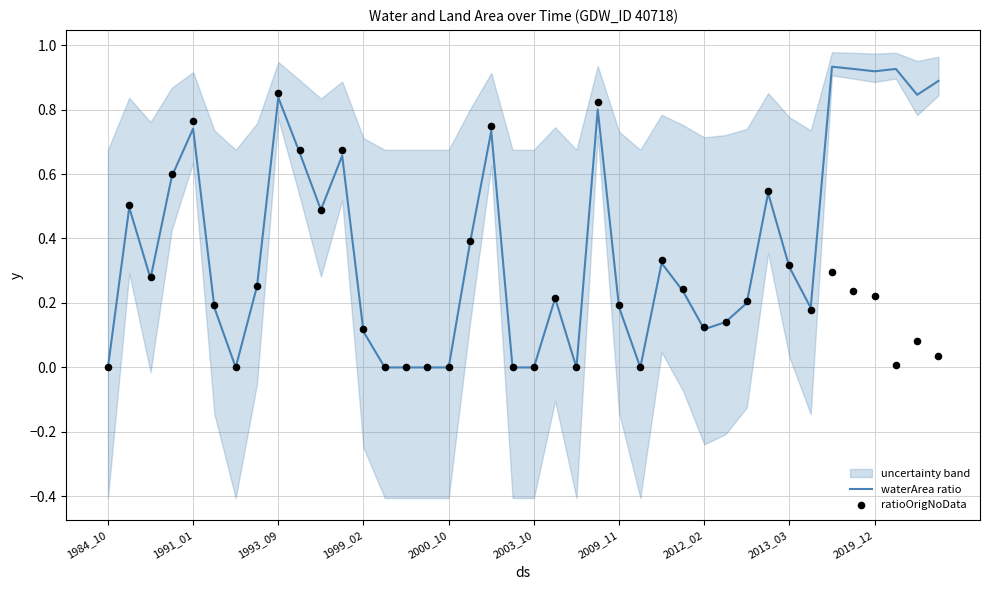

What is the total value across all series at 1999_02?

0.2